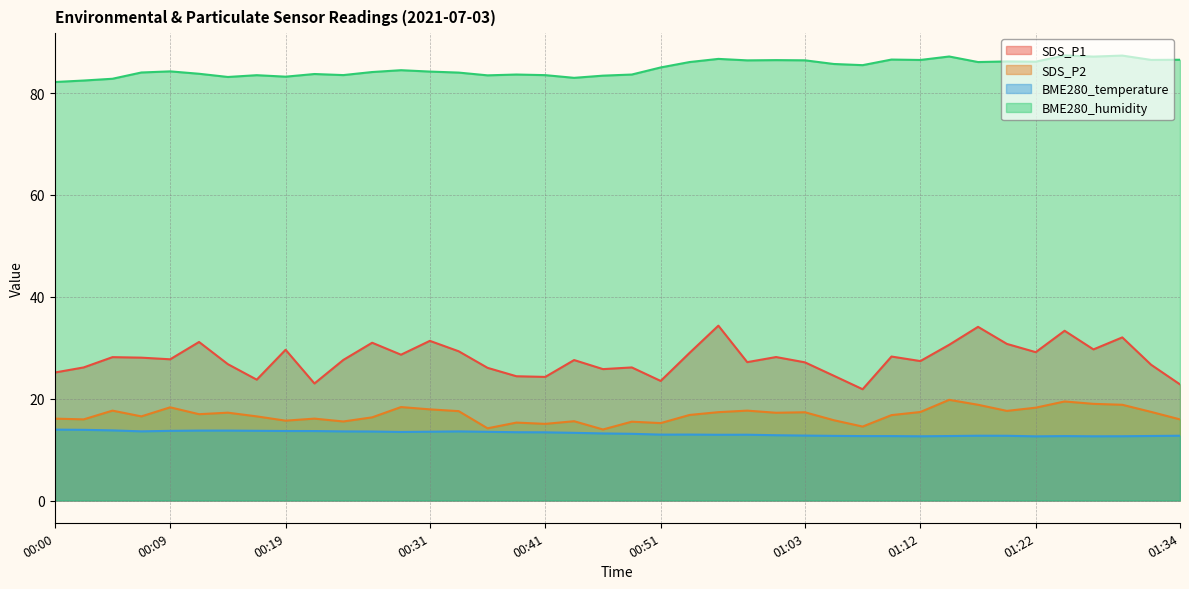

At which category is the sum across all series the highest?

01:25